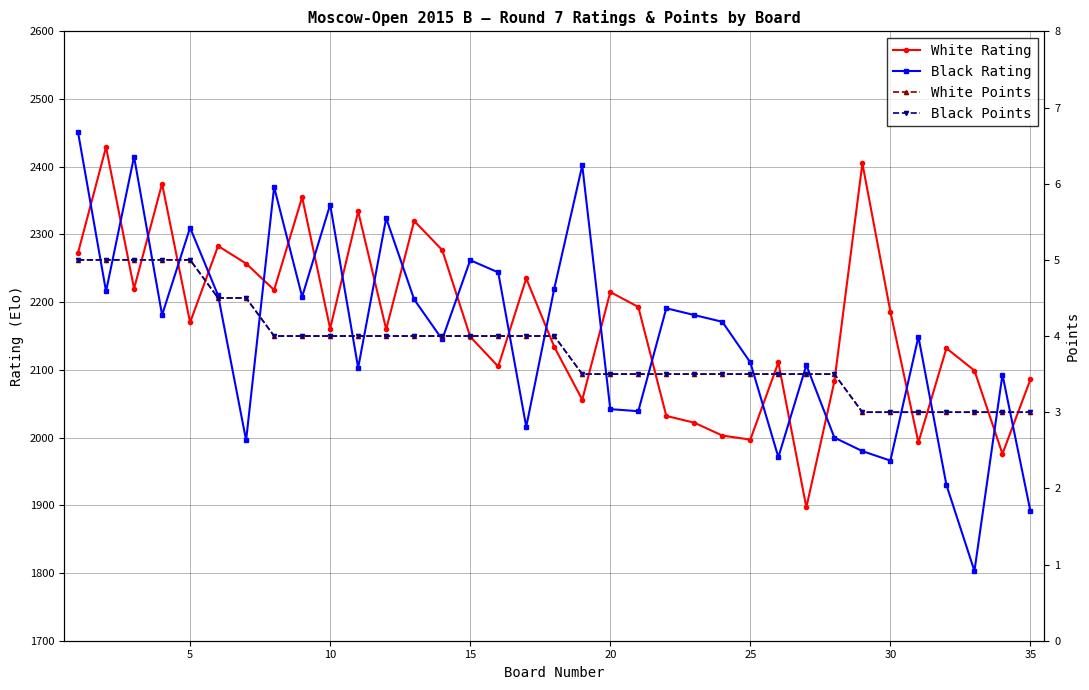

True or false: White Points and White Rating cross at least once.

False